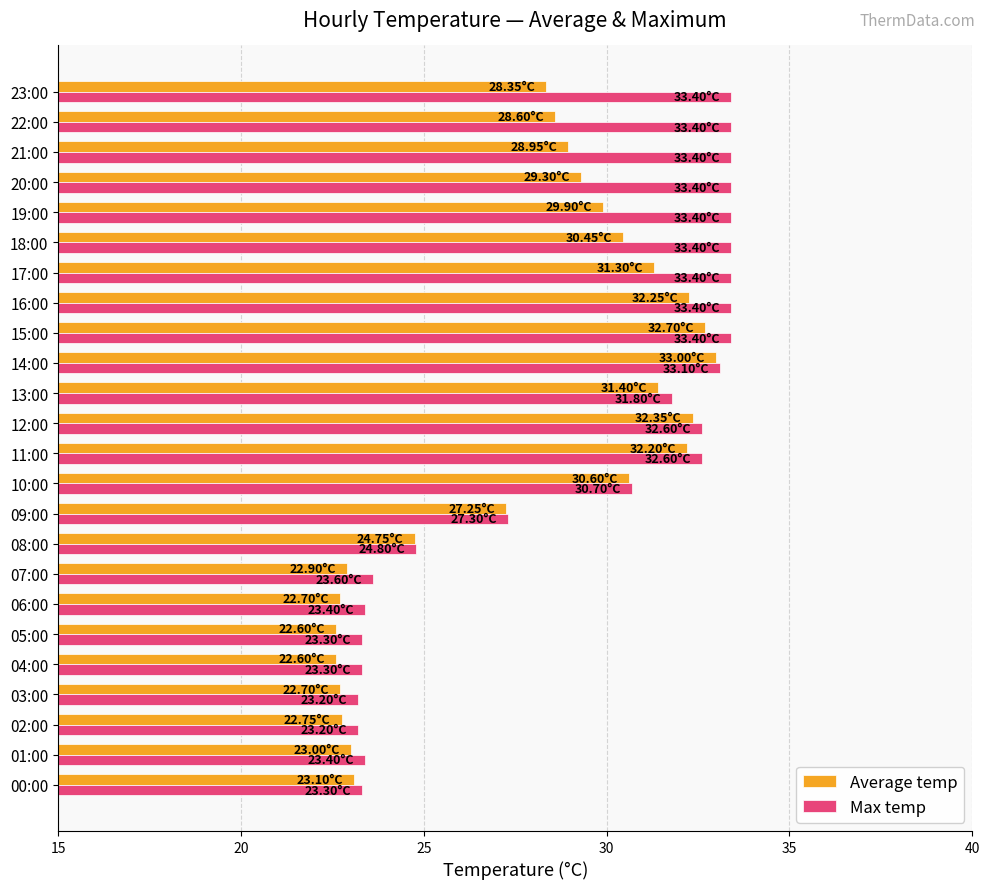

Which series changed the most between 04:00 and 16:00?

Max temp